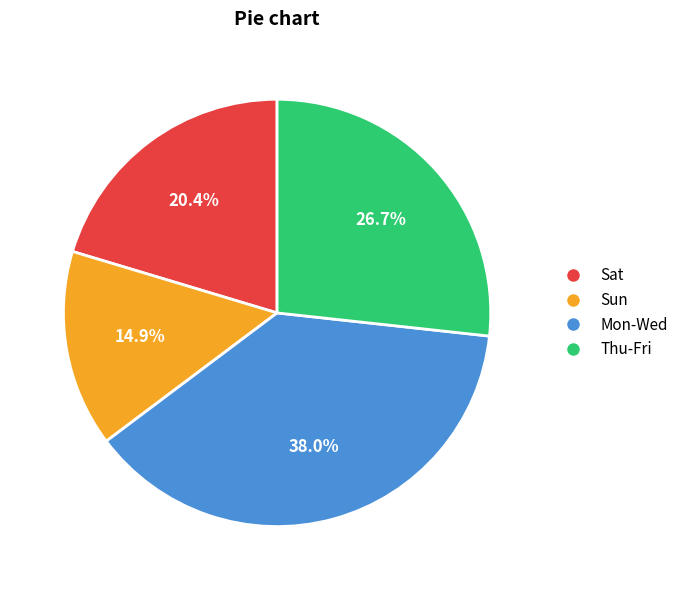

What is the largest slice in the pie chart?

Mon-Wed